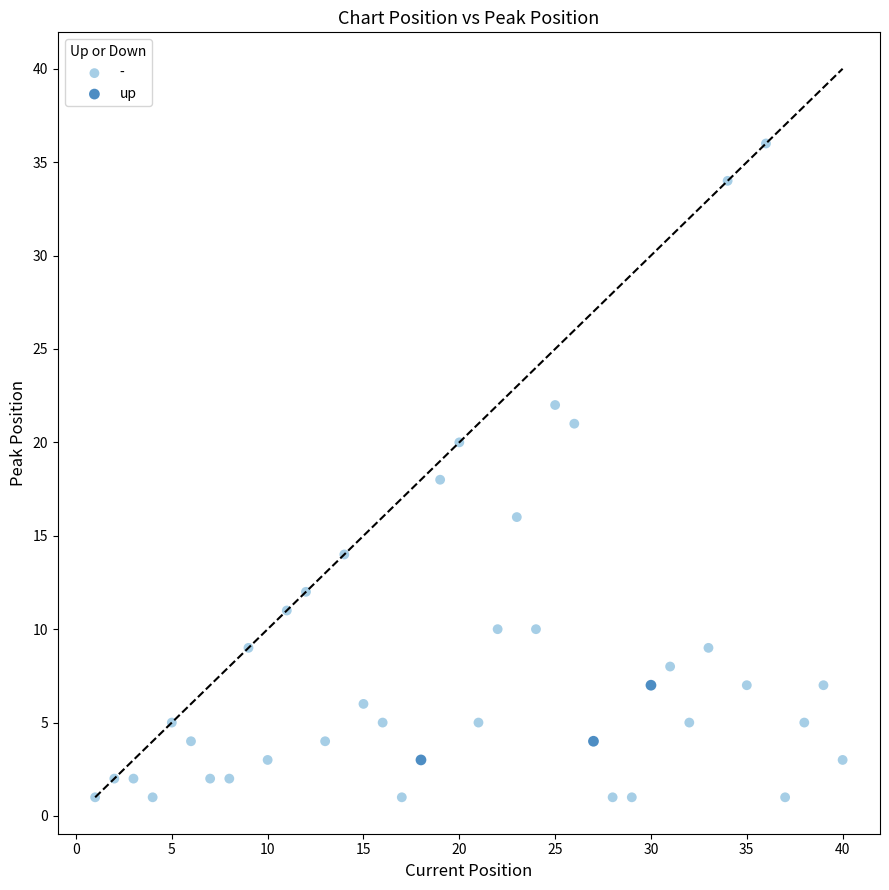

Which series reaches the maximum Y coordinate?

-